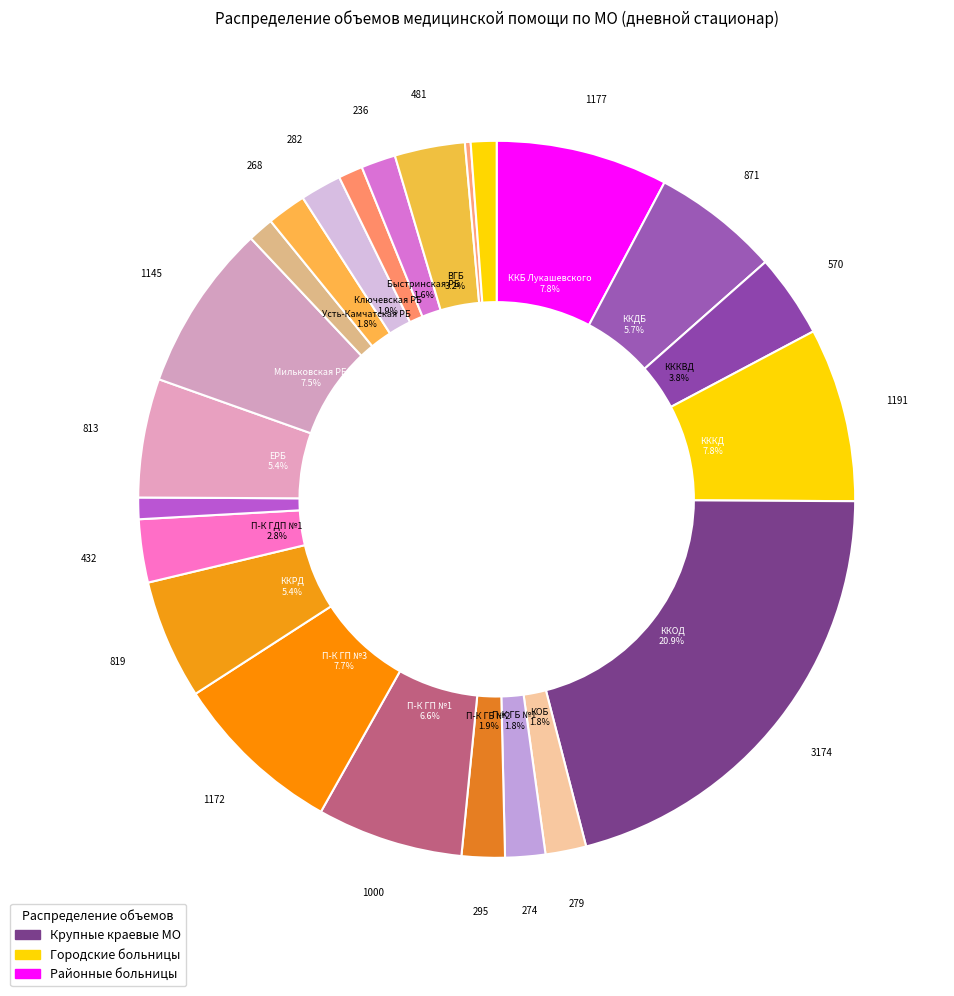

How many segments does this pie chart have?

23